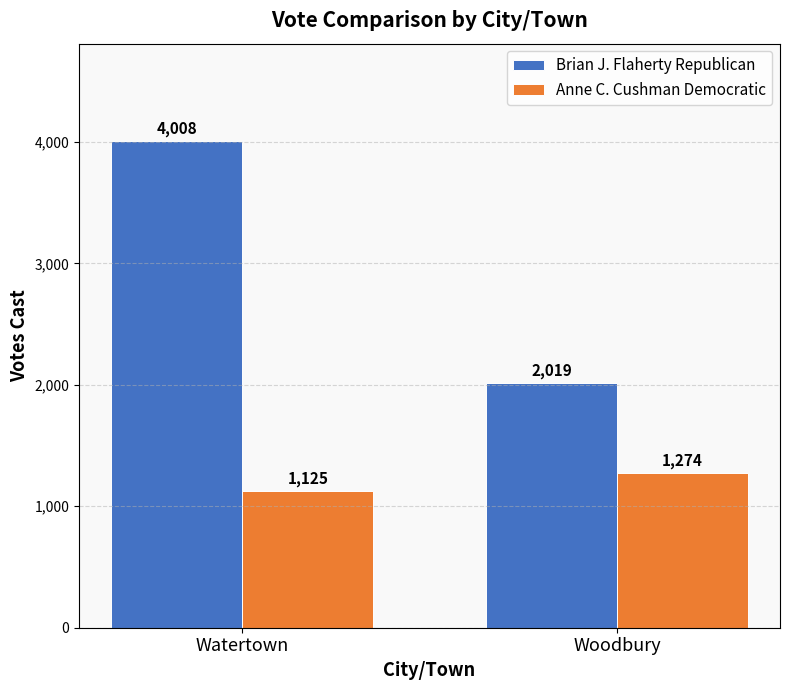

What is the difference between the maximum and minimum values in the Anne C. Cushman Democratic series?

149